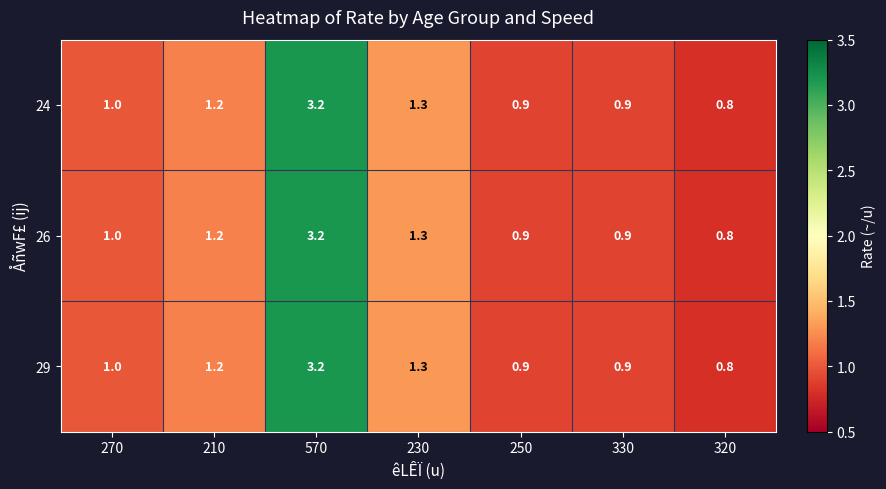

What is the total value across all series at 330?

2.7